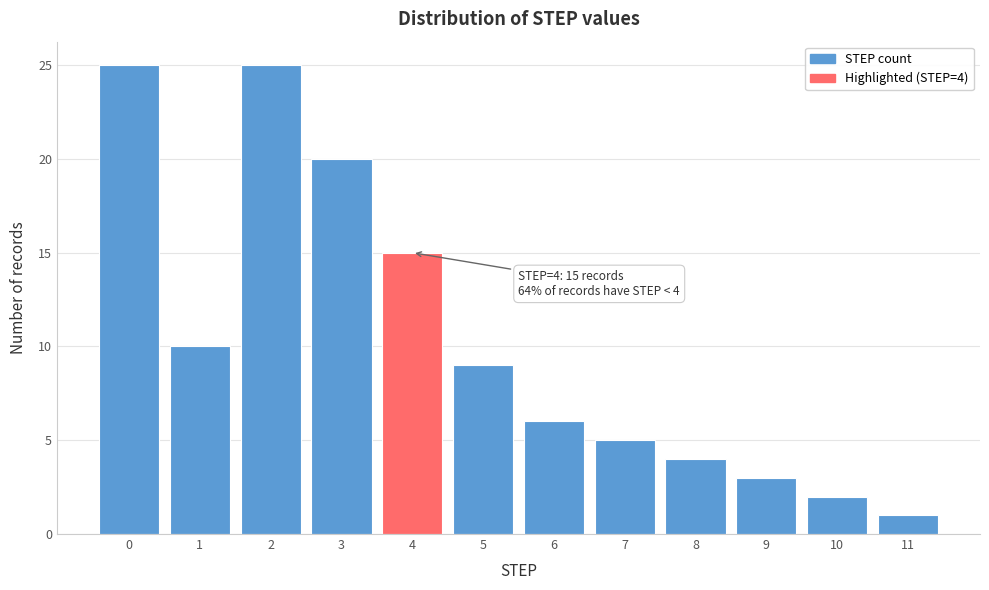

Reading left to right, extract all data points from this chart.

0=25	1=10	2=25	3=20	4=15	5=9	6=6	7=5	8=4	9=3	10=2	11=1